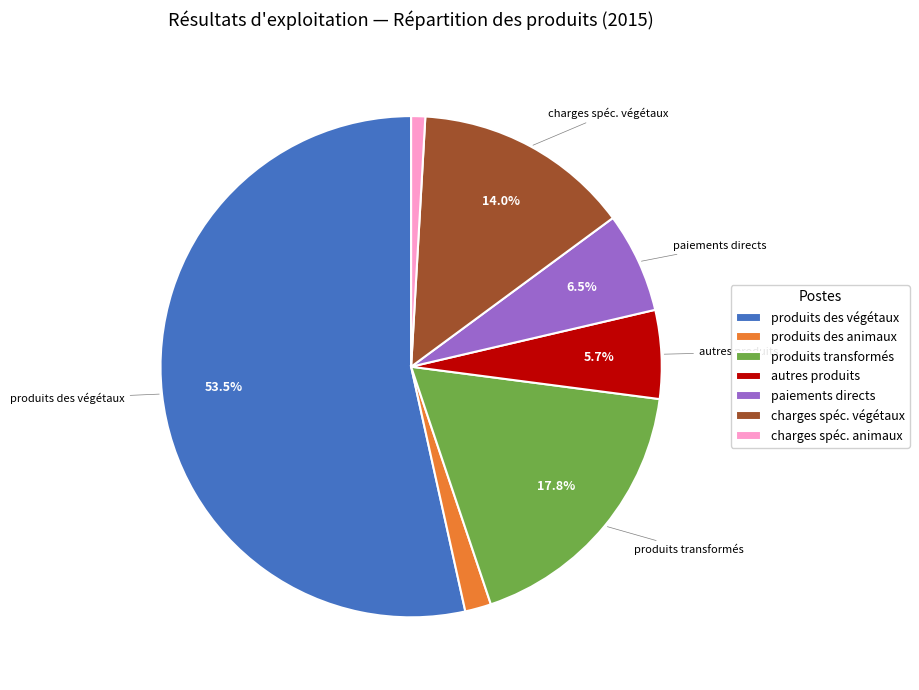

To the nearest percent, what is the difference between the largest and smallest slice percentages?

53%